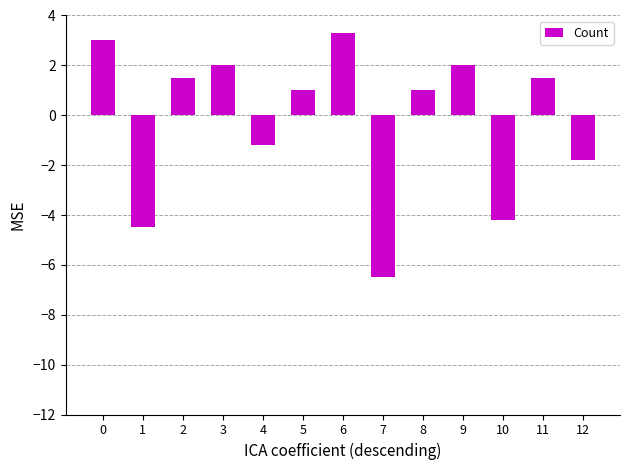

At which label is the value closest to -1?

4